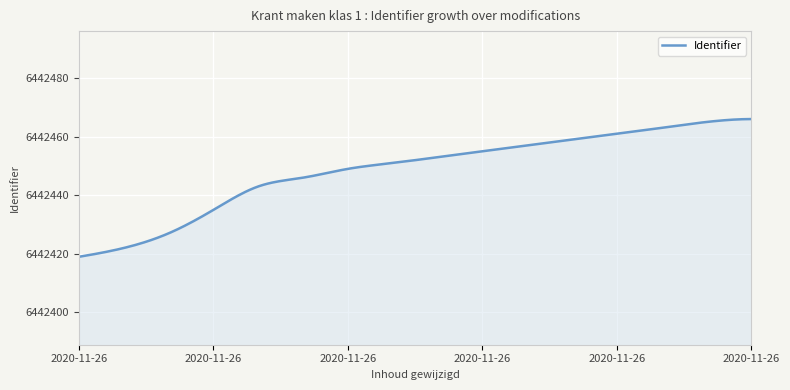

What is the greatest value displayed?

6442466.0